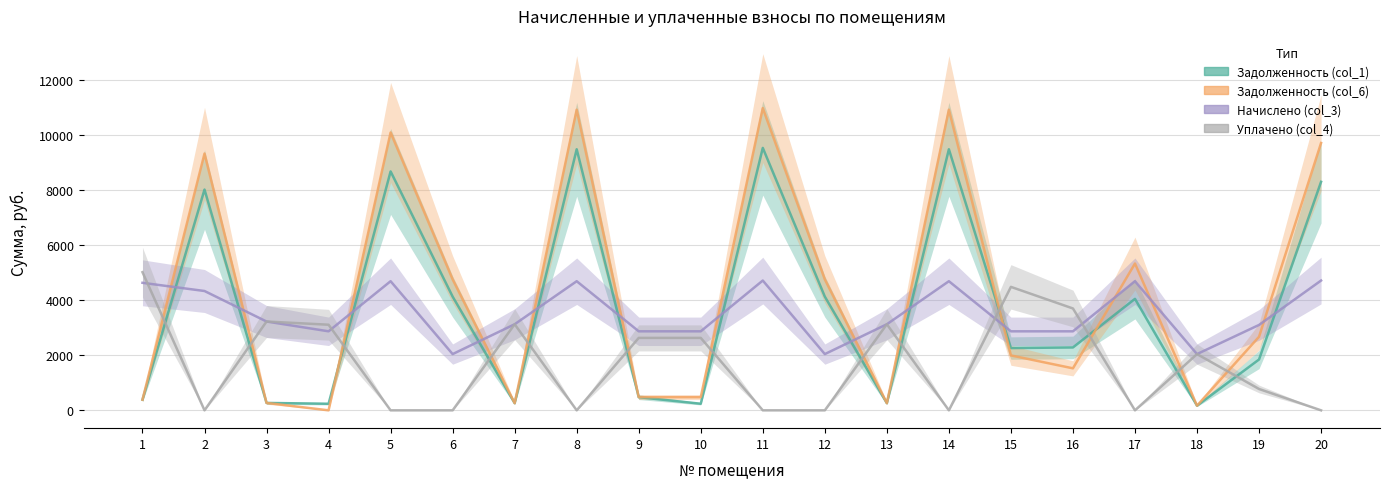

Which has a higher value, 19 or 6?

6